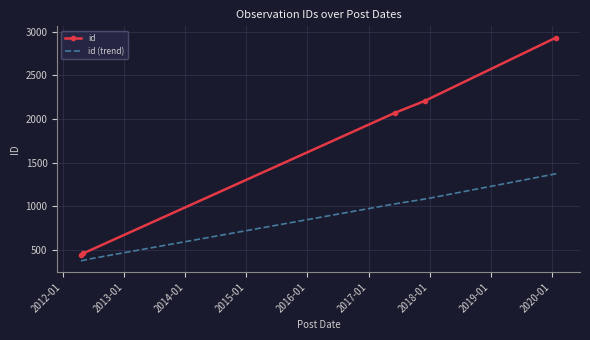

True or false: id has more than 0 interior local peaks.

False